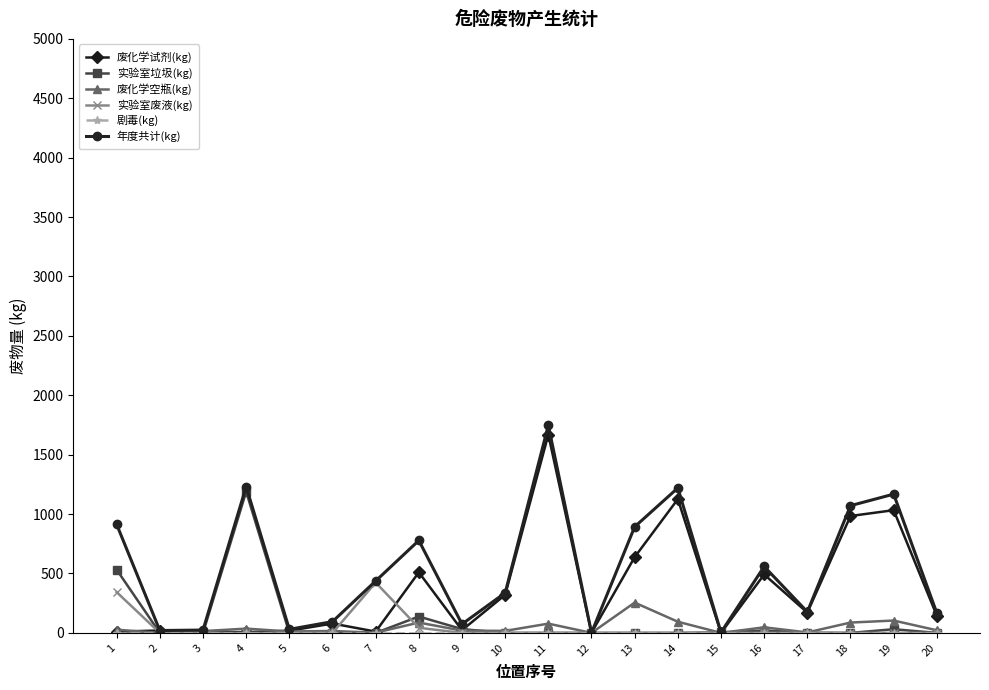

The value of 实验室废液(kg) at 20 is 0. True or false?

True